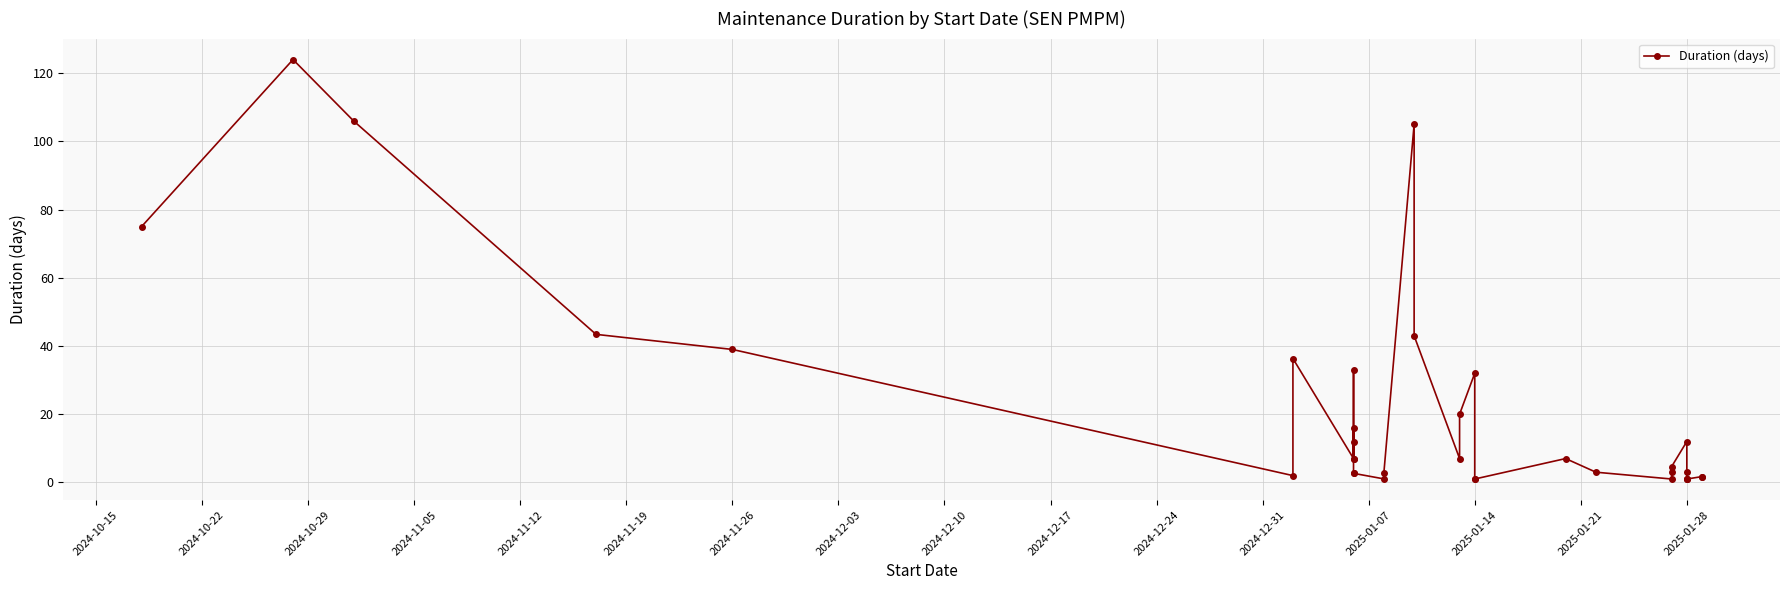

Reading left to right, transcribe all the data shown in this chart.

75.0	124.0	106.0	43.4	39.0	2.0	36.3	7.0	16.0	12.0	7.0	33.0	2.7	2.7	1.0	2.7	105.0	43.0	7.0	20.0	32.0	1.0	1.0	7.0	3.0	1.0	3.0	4.7	12.0	3.0	1.0	1.0	1.0	1.7	1.7